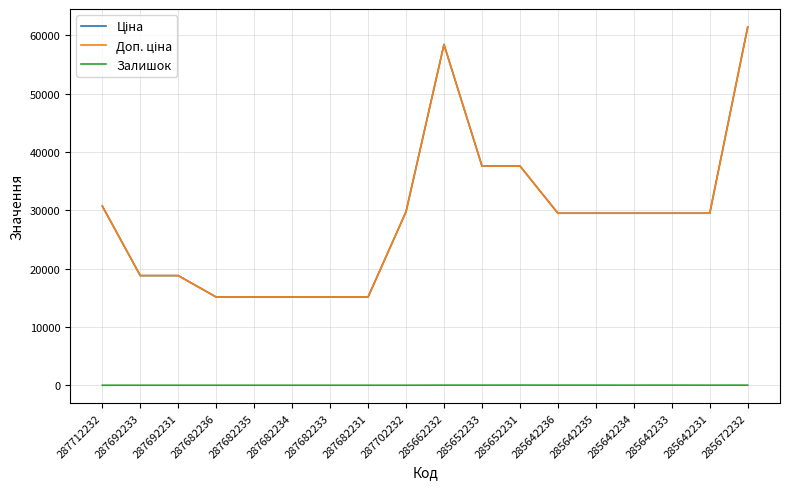

Is this an area chart (filled region under the line)?

No